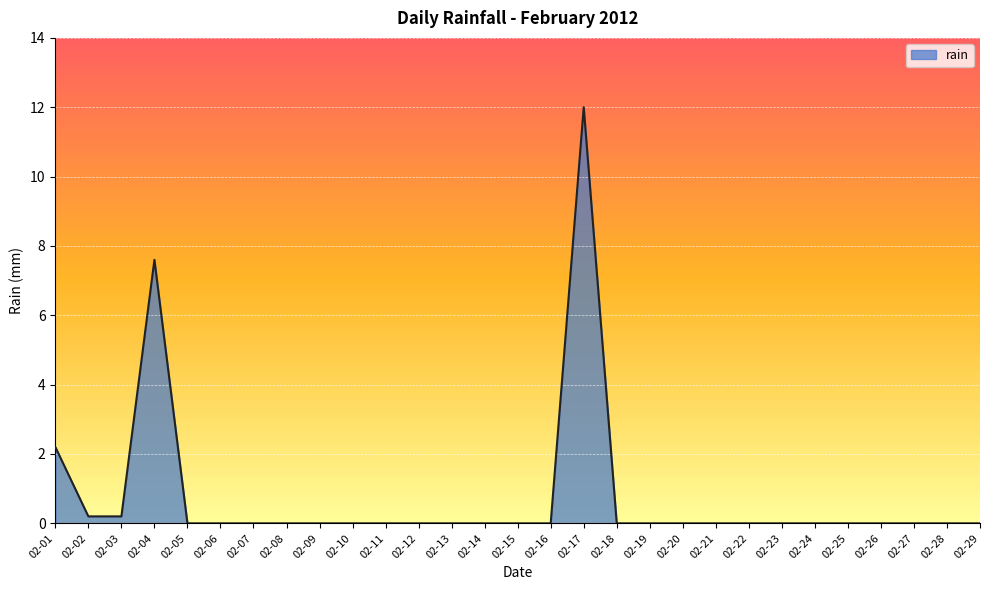

The chart shows a value of 0.0 at 02-27. True or false?

True